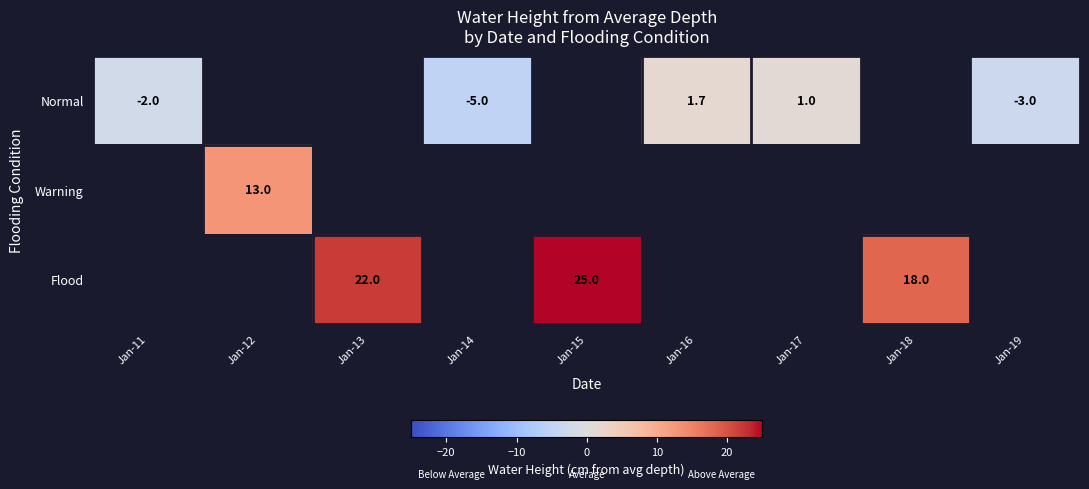

How many distinct data groups are displayed?

3